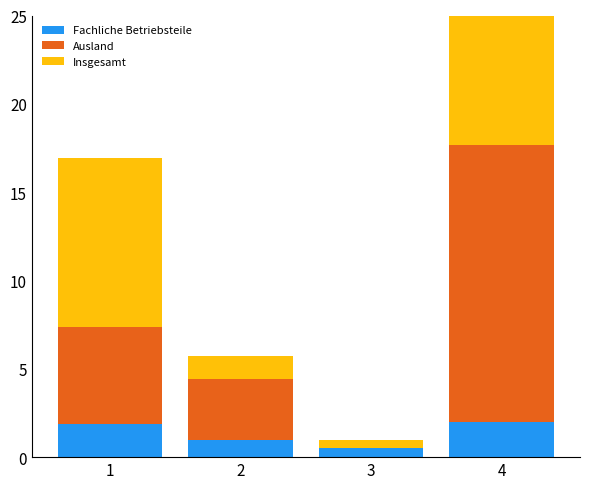

Reading left to right, list all the values displayed in this chart.

Fachliche Betriebsteile: 1=1.9	2=0.9	3=0.5	4=2.0
Ausland: 1=5.5	2=3.5	3=-0.0	4=15.7
Insgesamt: 1=9.5	2=1.3	3=0.5	4=7.3